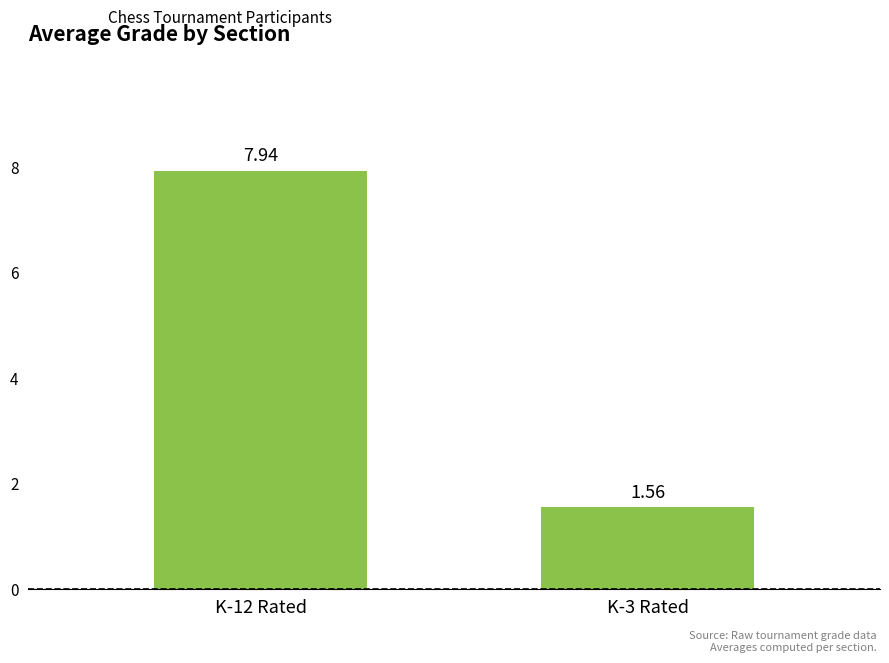

What is the change in value from K-12 Rated to K-3 Rated?

-6.4